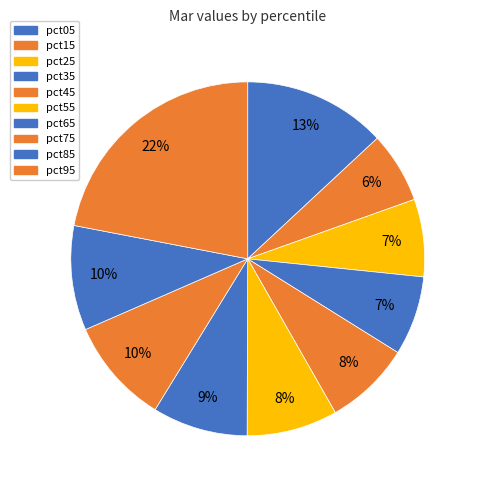

Which category has the biggest portion of the pie?

pct95